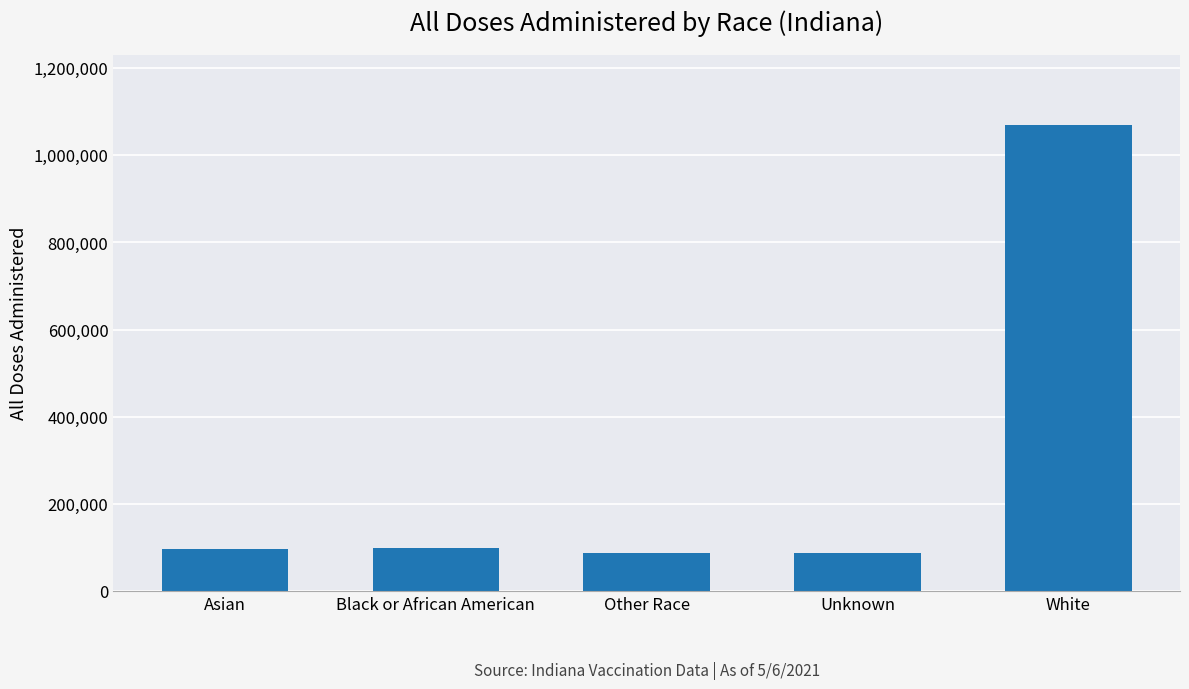

Approximately how many times larger is the value at White compared to Other Race?

12.1